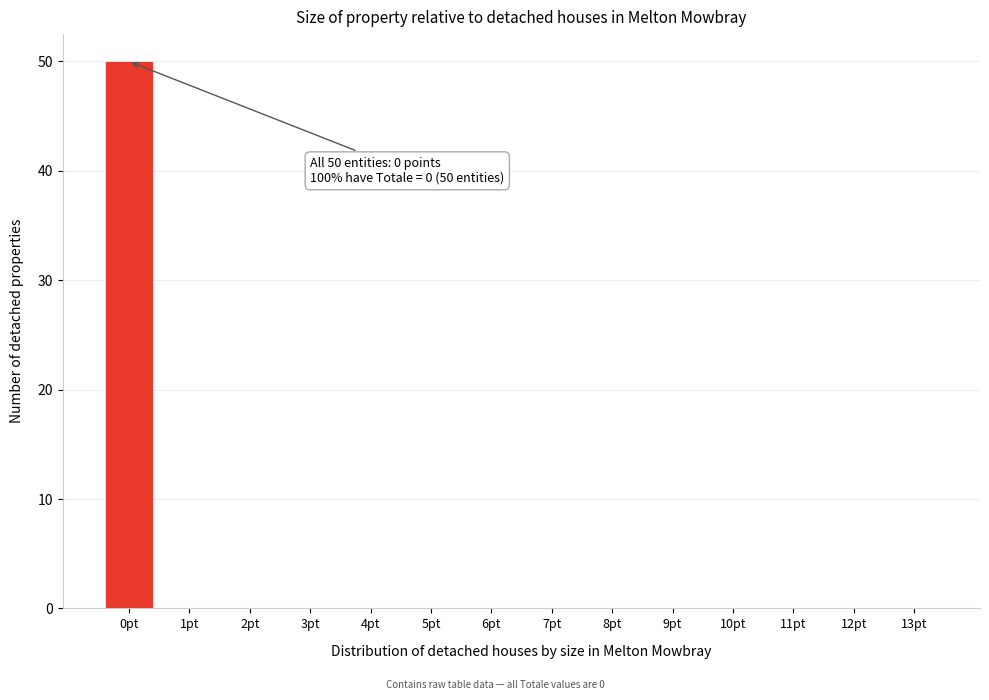

Reading left to right, transcribe all the data shown in this chart.

0pt=50	1pt=0	2pt=0	3pt=0	4pt=0	5pt=0	6pt=0	7pt=0	8pt=0	9pt=0	10pt=0	11pt=0	12pt=0	13pt=0